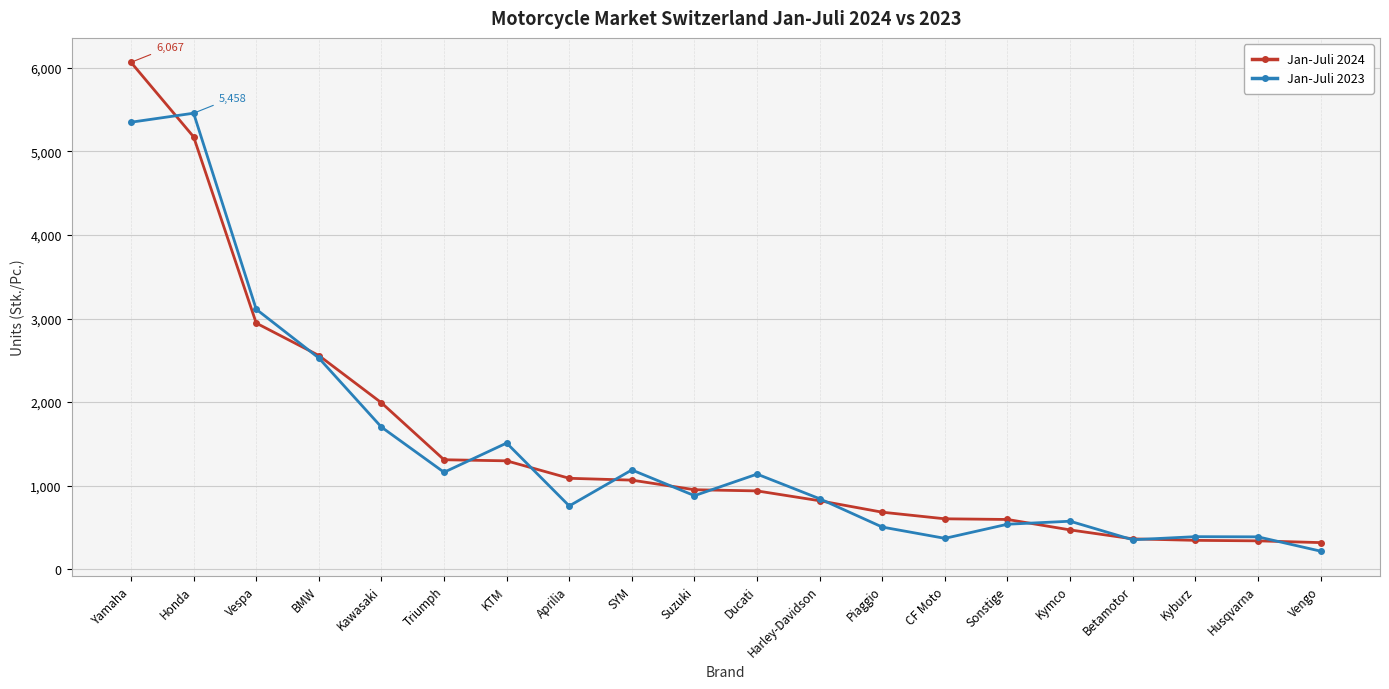

What is the difference between the highest and lowest values at Honda?

283